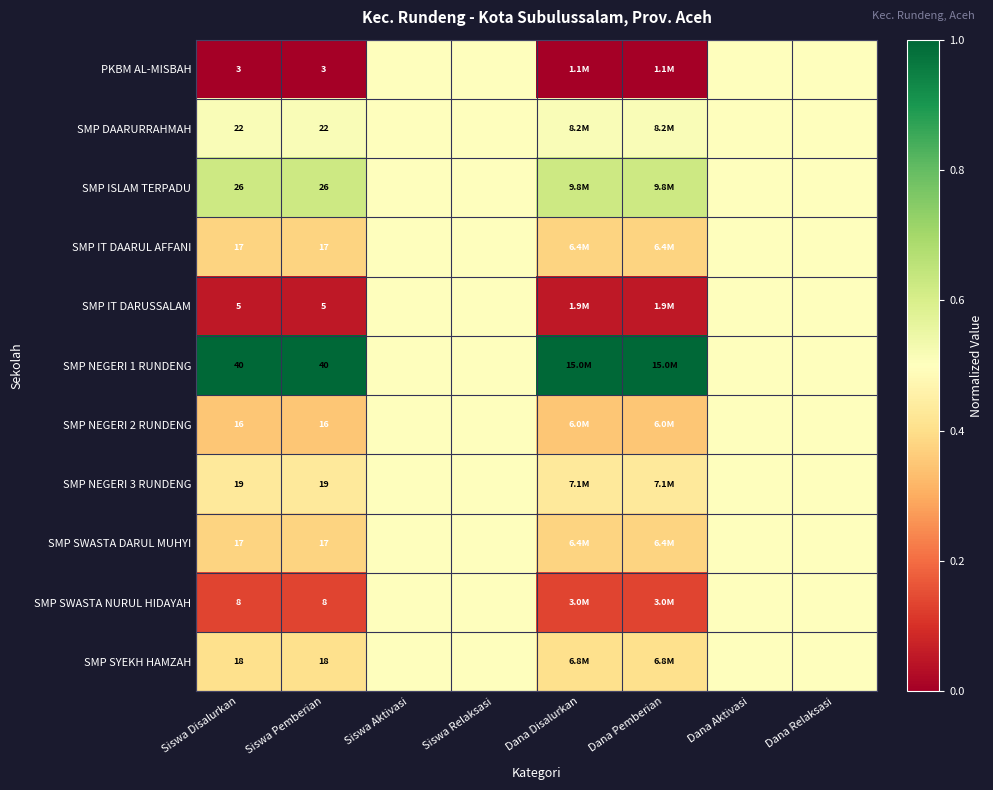

Is the value of SMP ISLAM TERPADU at Siswa Pemberian greater than the value of PKBM AL-MISBAH at Siswa Disalurkan?

Yes